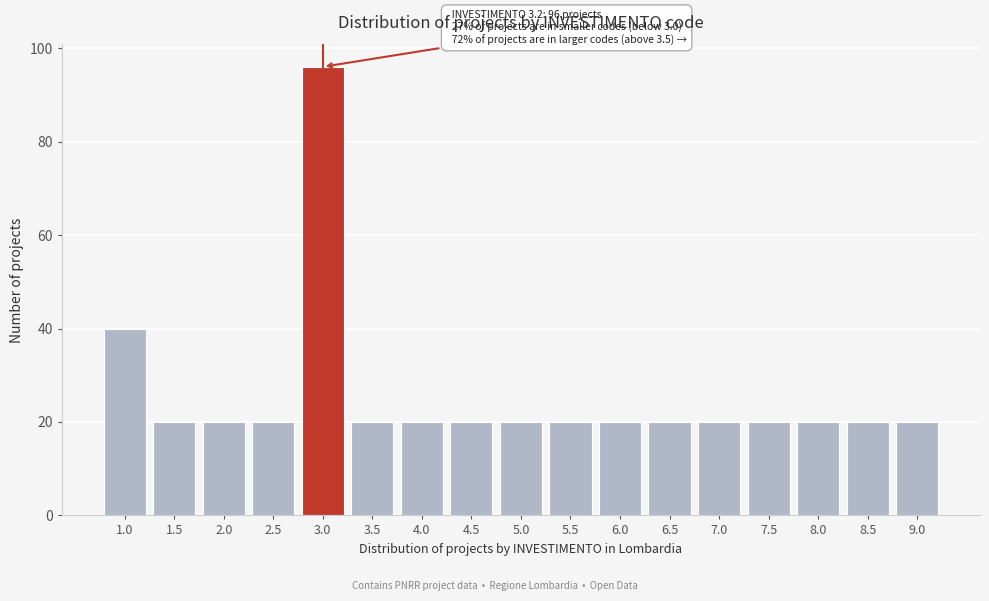

Reading left to right, transcribe all the data shown in this chart.

40	20	20	20	96	20	20	20	20	20	20	20	20	20	20	20	20